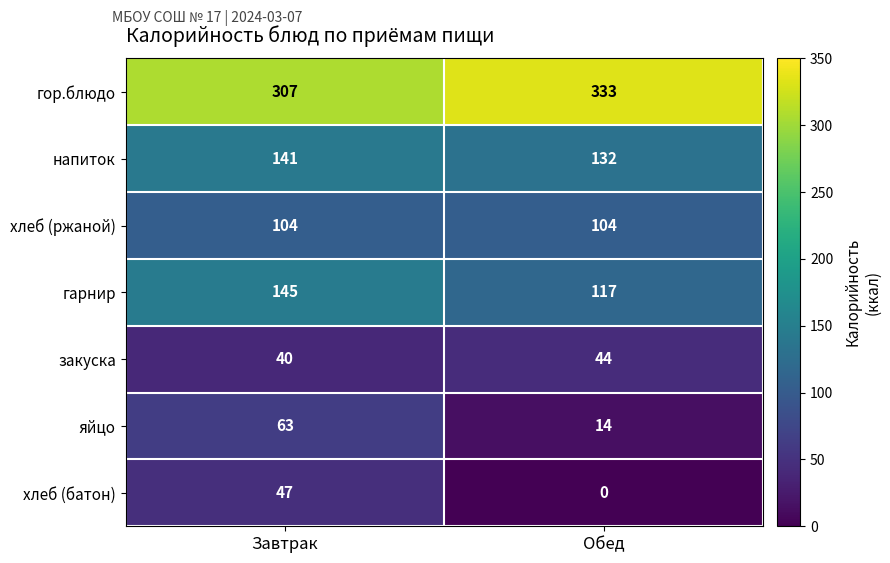

What is the total value across all series at Завтрак?

847